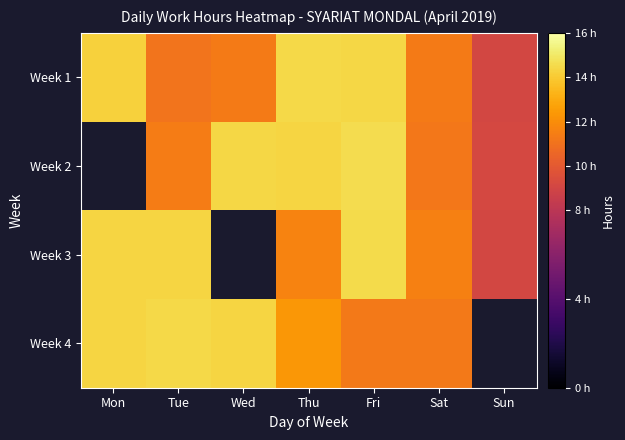

Which series has the largest range (max minus min)?

Week 3